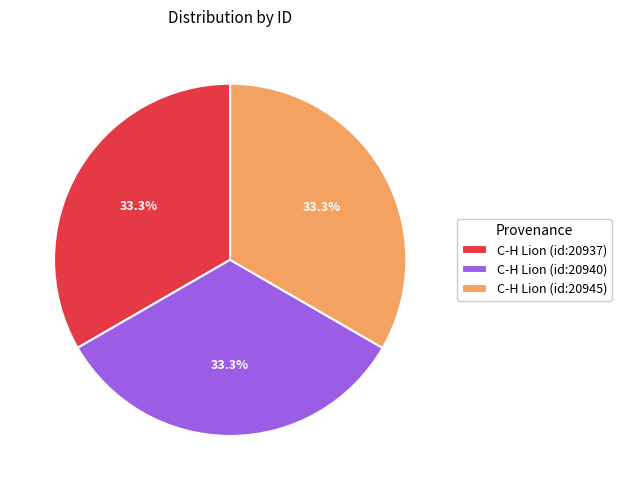

Is it true that C-H Lion (id:20940) is 25% of the pie?

False